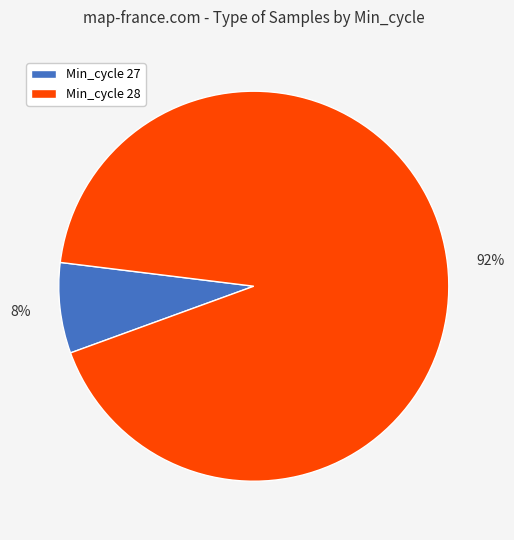

What is the smallest slice in the pie chart?

8%